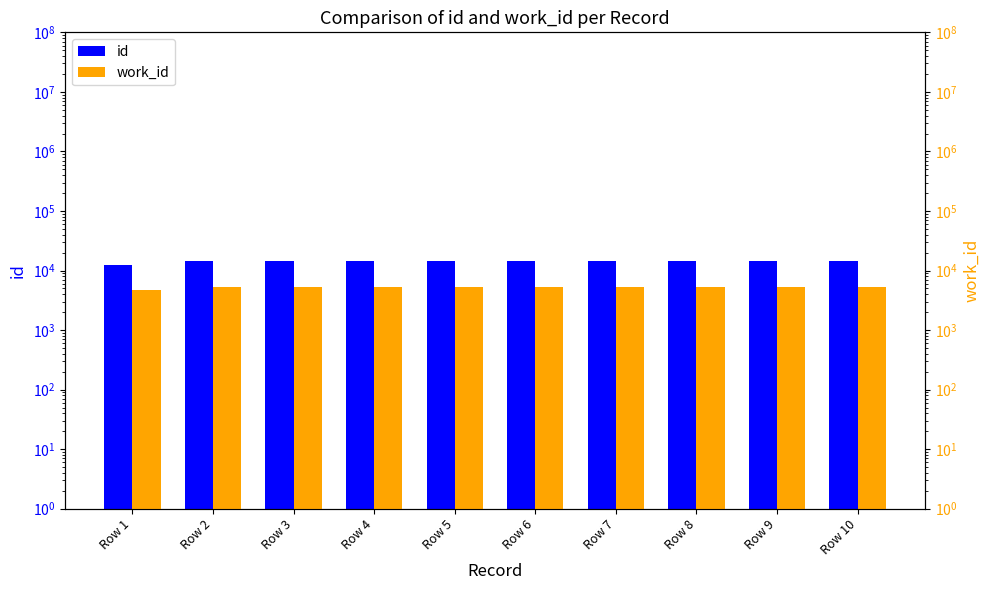

How many bars are there in each group?

2